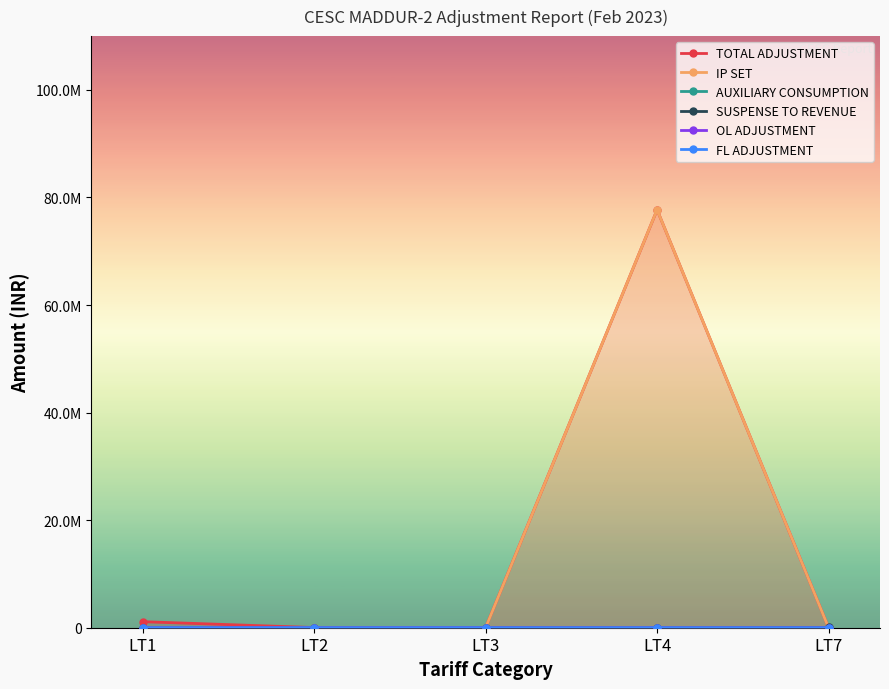

Which series has the largest total across all categories?

TOTAL ADJUSTMENT